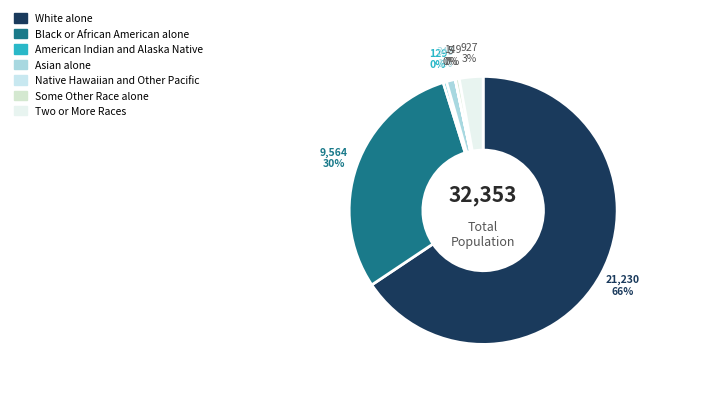

Is the sum of Some Other Race alone and White alone greater than half?

Yes